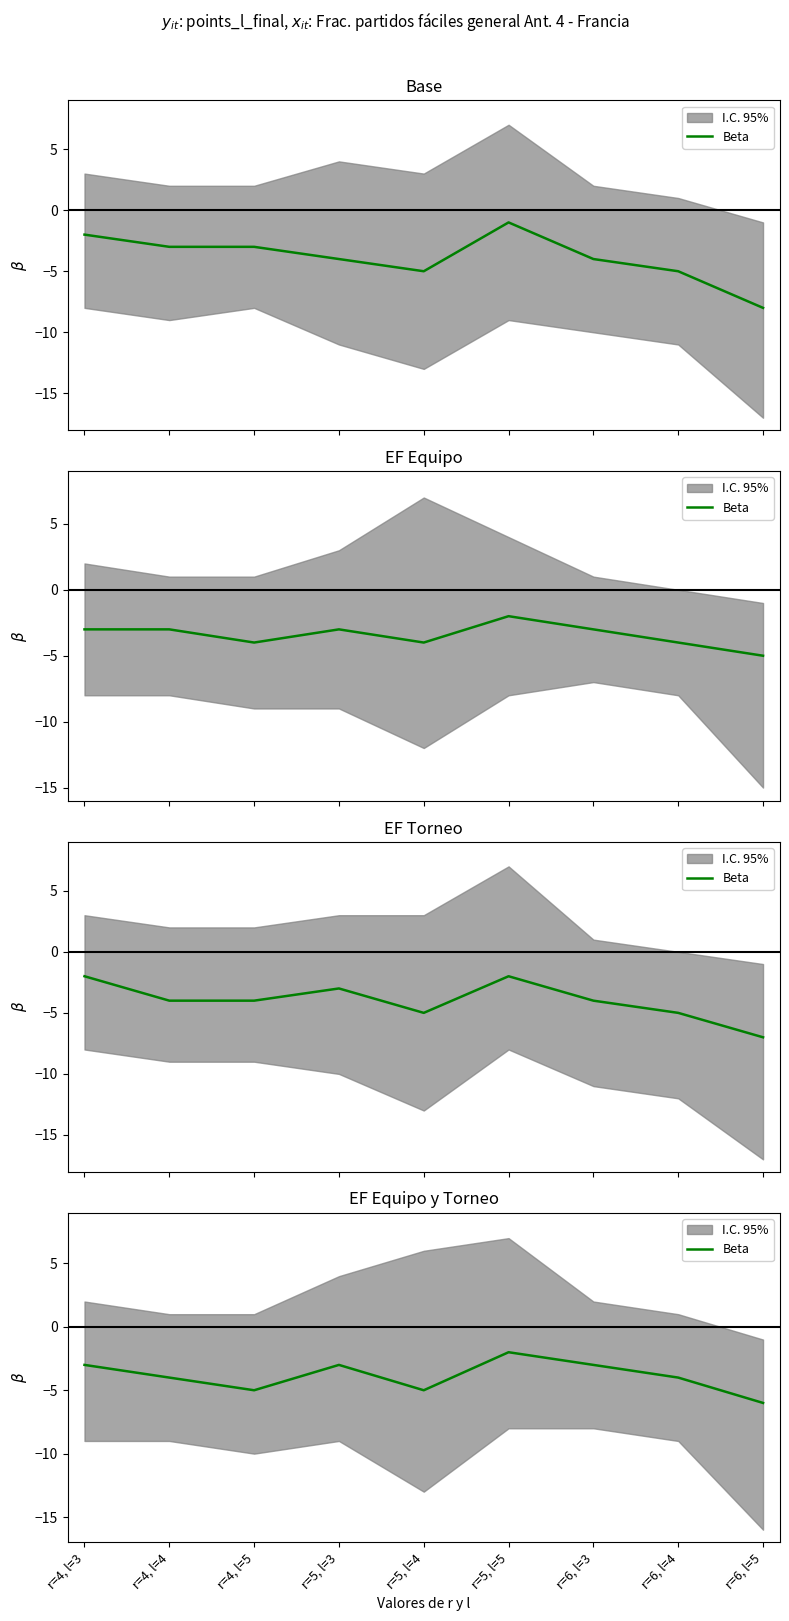

Rank the categories by value from lowest to highest.

r=6, l=5, r=4, l=5, r=5, l=4, r=4, l=4, r=6, l=4, r=4, l=3, r=5, l=3, r=6, l=3, r=5, l=5